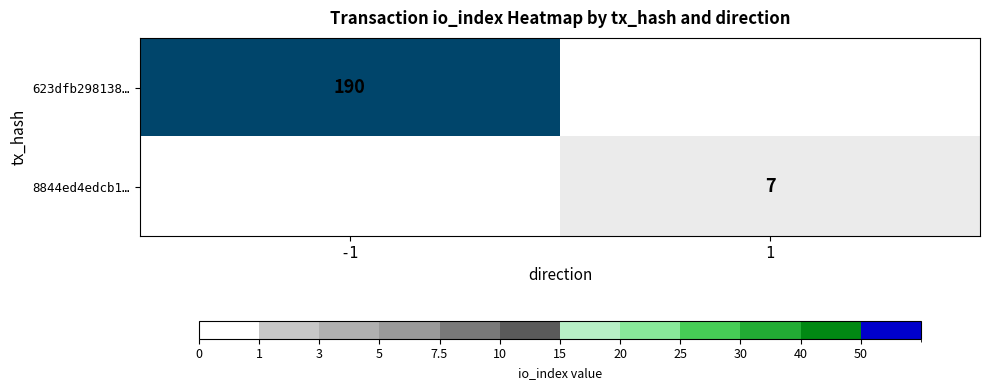

True or false: 8844ed4edcb1… has a value of 7 at 1.

True